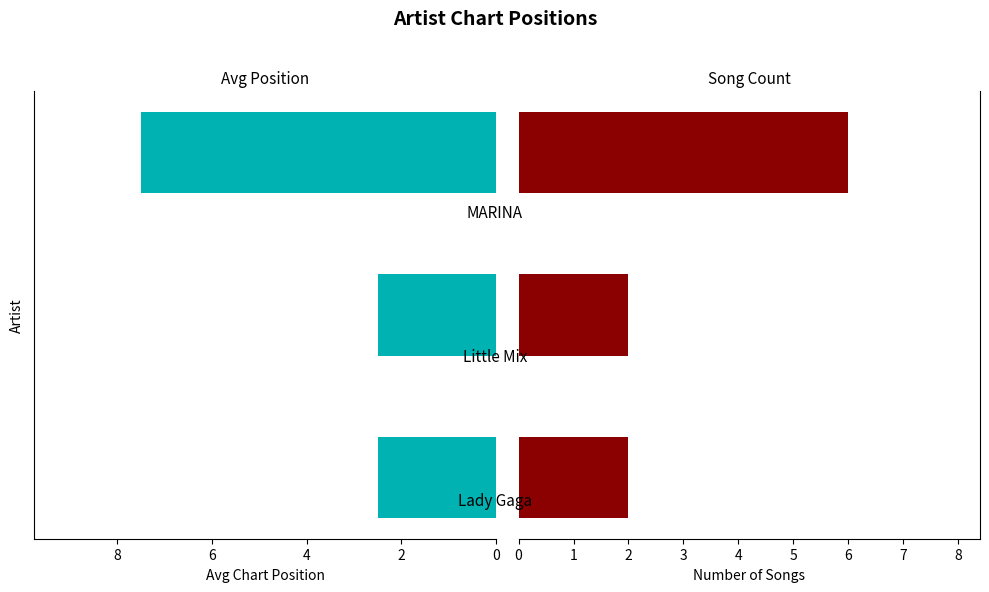

At how many categories does at least one series exceed 5?

1